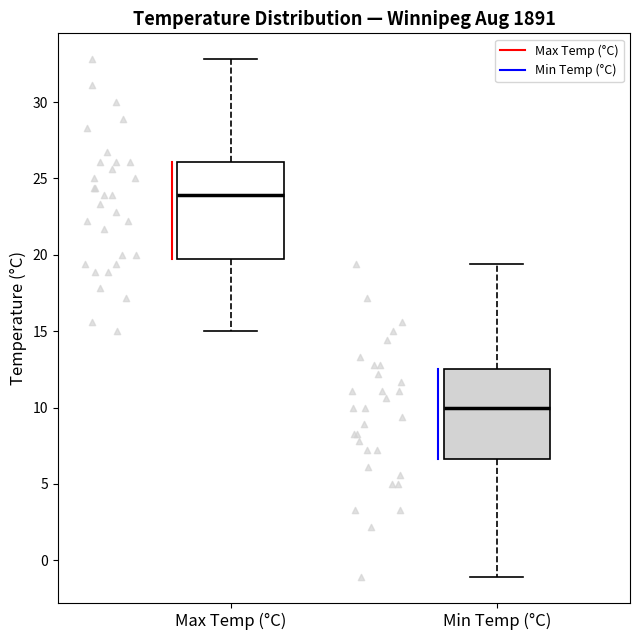

Which box's median line is the highest?

Max Temp (°C)